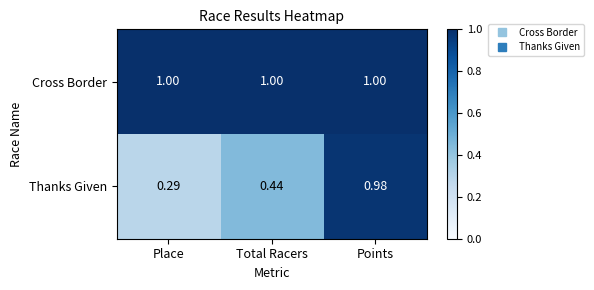

Which series has the largest range (max minus min)?

Thanks Given